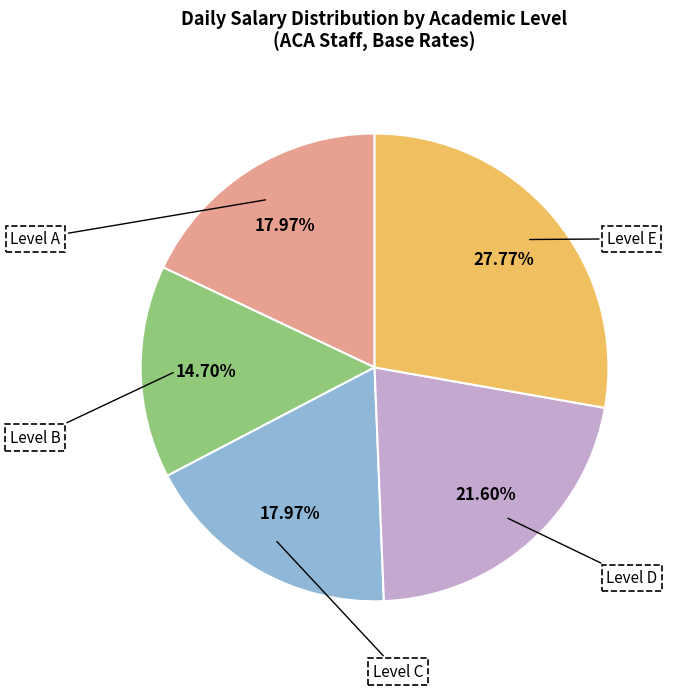

How many slices are in this pie chart?

5